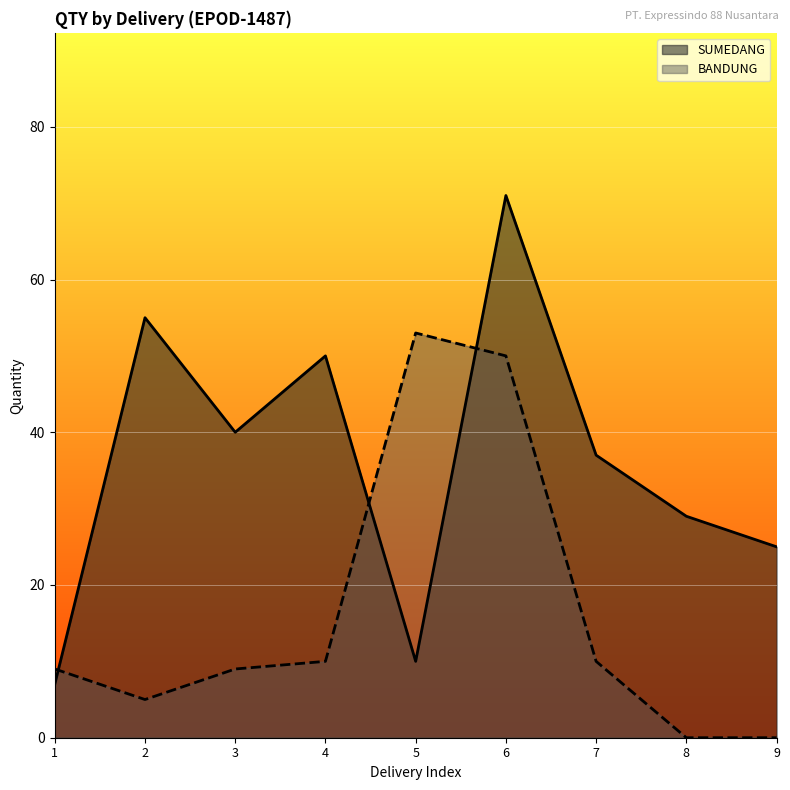

Rank the series at 8 from highest to lowest value.

SUMEDANG, BANDUNG